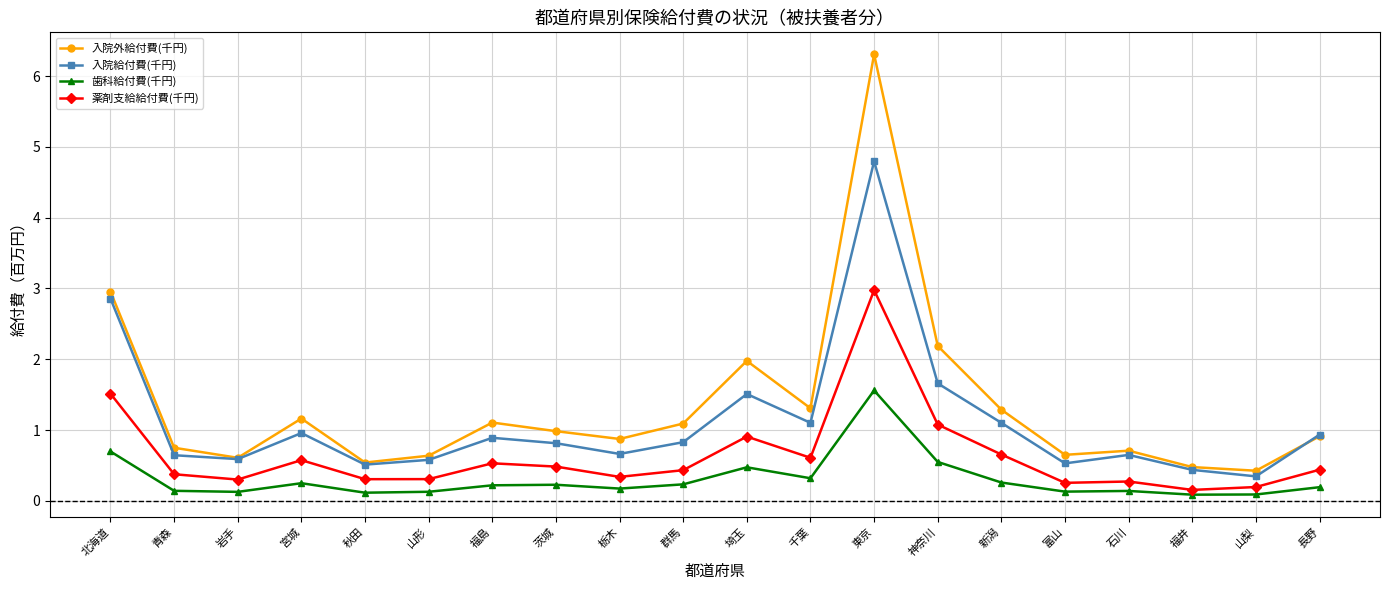

List the series in order of their peak value, highest first.

入院外給付費(千円), 入院給付費(千円), 薬剤支給給付費(千円), 歯科給付費(千円)